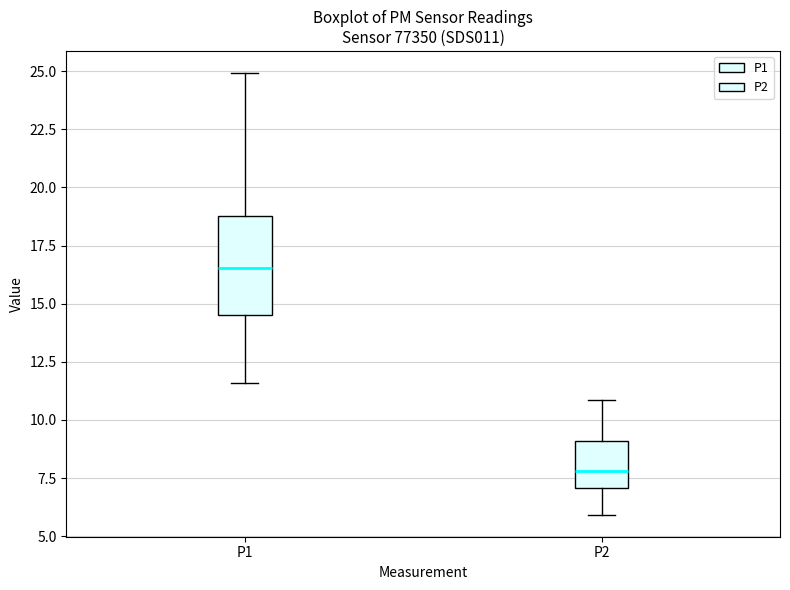

Reading left to right, read every box against the y-axis: the position of its median line, the range the box covers, and the ends of its whiskers. The values are not printed on the chart, so give them approximately, as read against the axis.

P1: median 16.5, box 14.5 to 19.0, whiskers 11.5 to 25.0
P2: median 8.0, box 7.0 to 9.0, whiskers 6.0 to 11.0